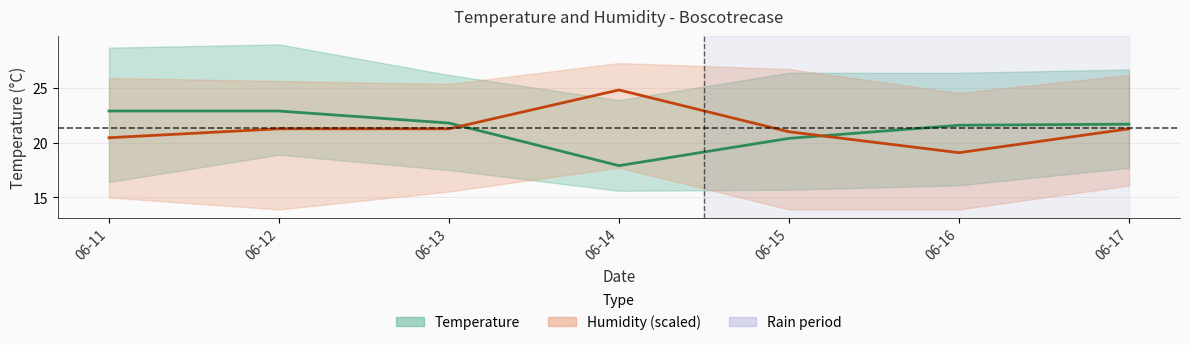

How many values in the Temperature (med) series are below 21?

2